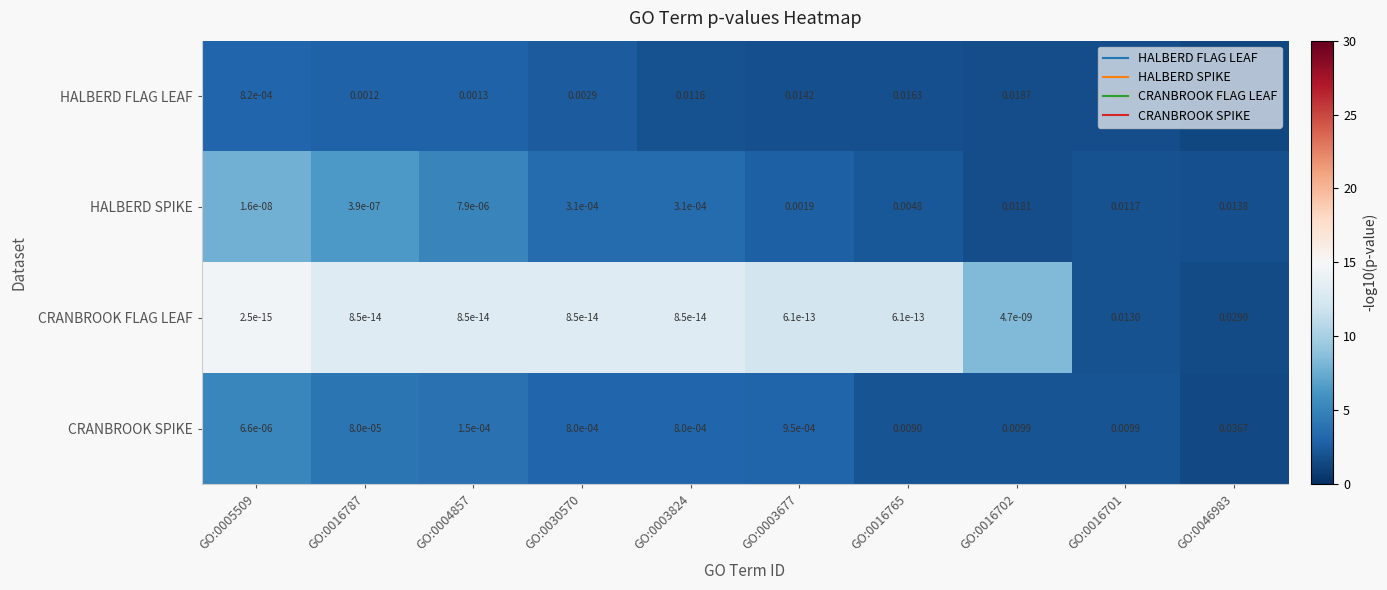

How many data points does each series have?

10